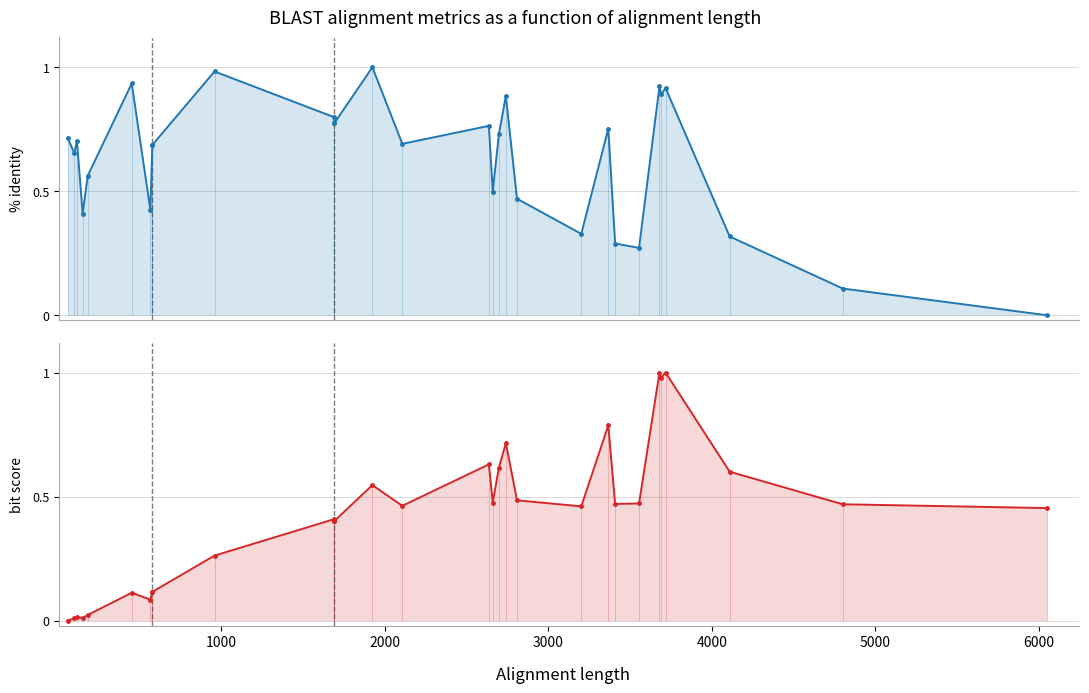

How many interior local valleys does the % identity series have?

8